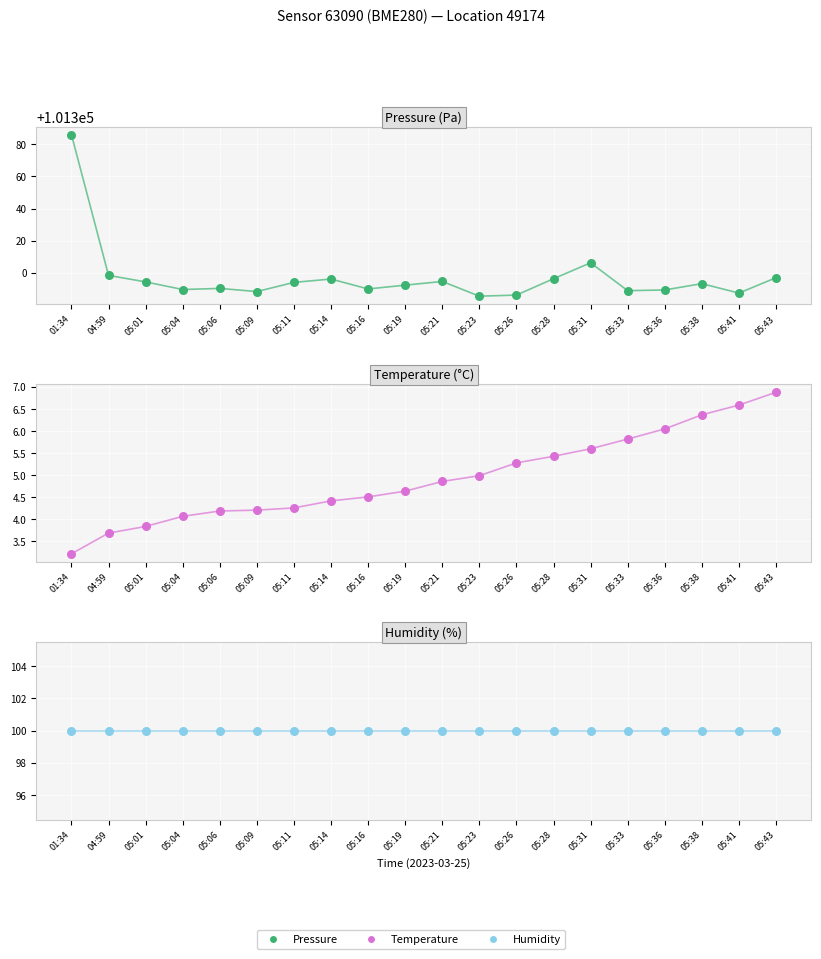

Is the value of temperature points at 05:43 greater than the value of temperature at 05:04?

Yes